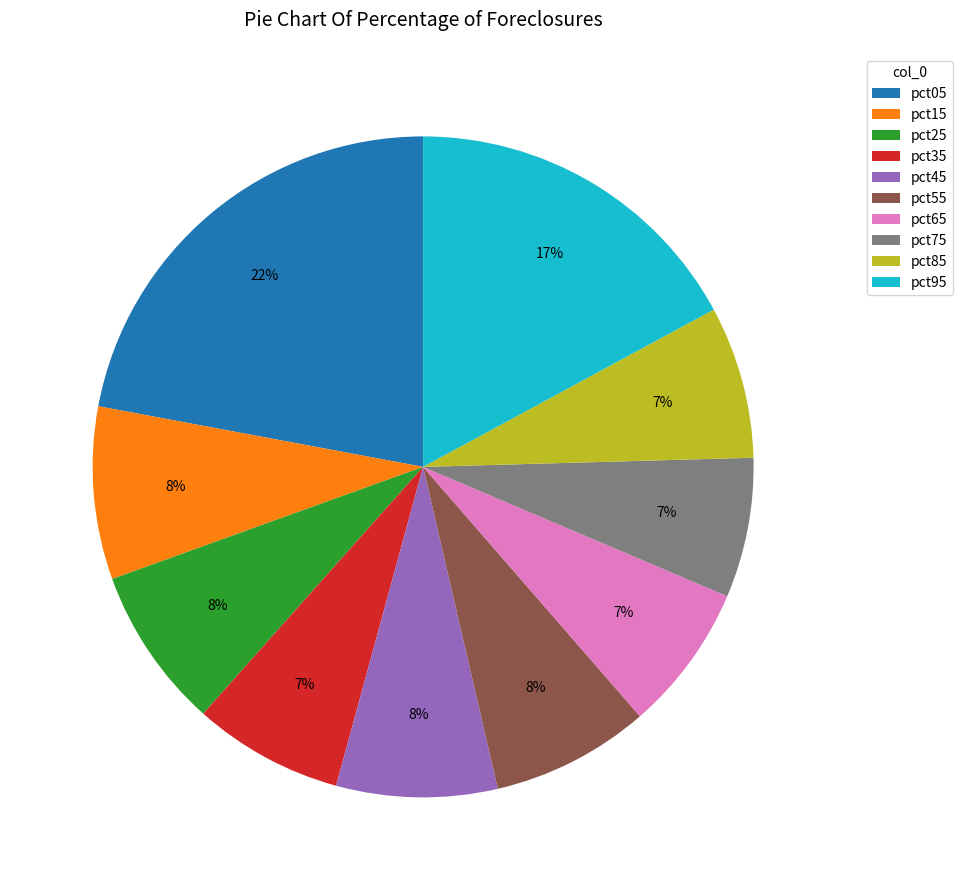

To the nearest percent, what is the average slice percentage?

10%